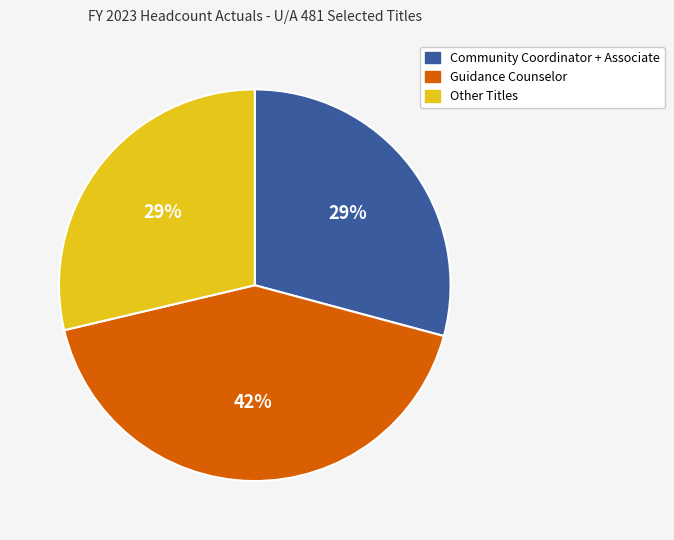

Which category has the biggest portion of the pie?

Guidance Counselor